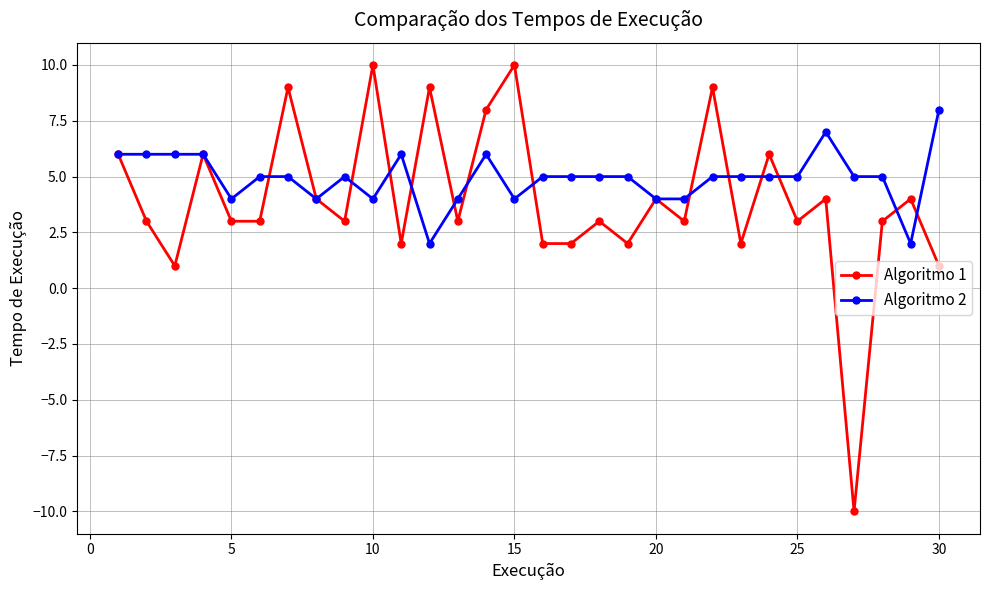

Count the number of data series in this chart.

2